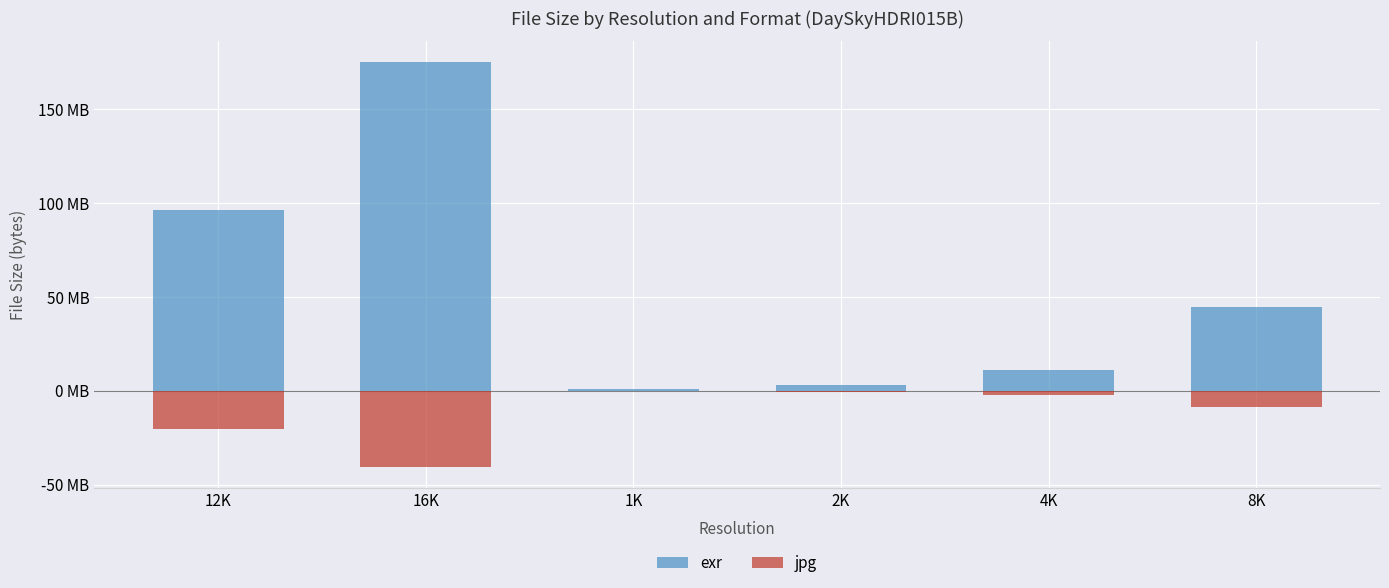

At which label does jpg first exceed -2?

1K